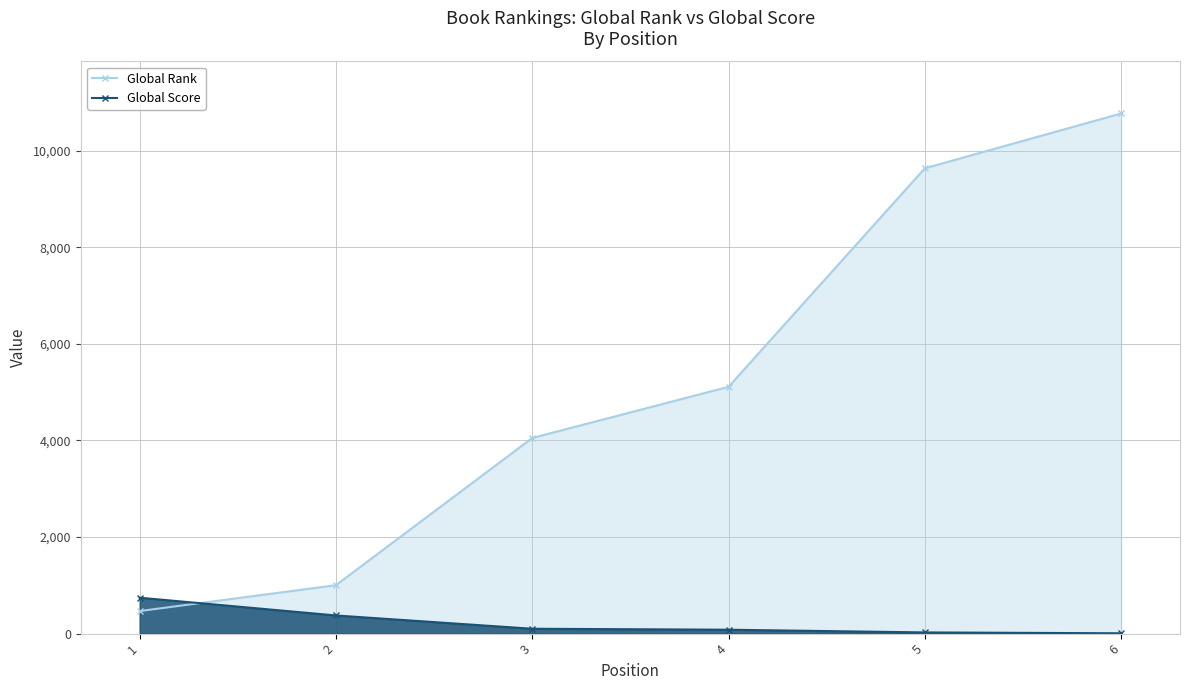

At 6, list the series in order from smallest to largest.

Global Score, Global Rank